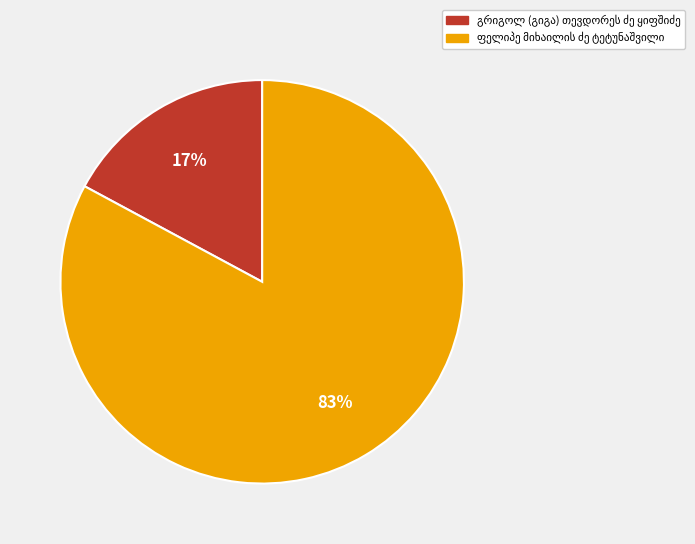

To the nearest percent, what is the average slice percentage?

50%